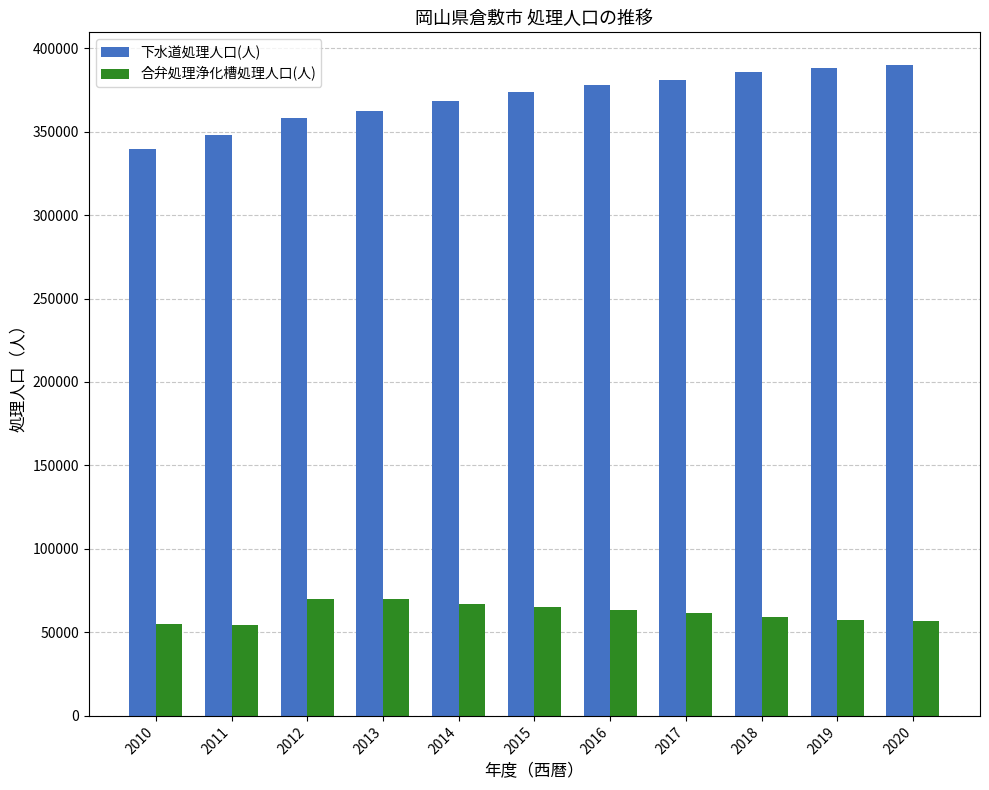

Is the value of 合弁処理浄化槽処理人口(人) at 2010 greater than the value of 下水道処理人口(人) at 2015?

No